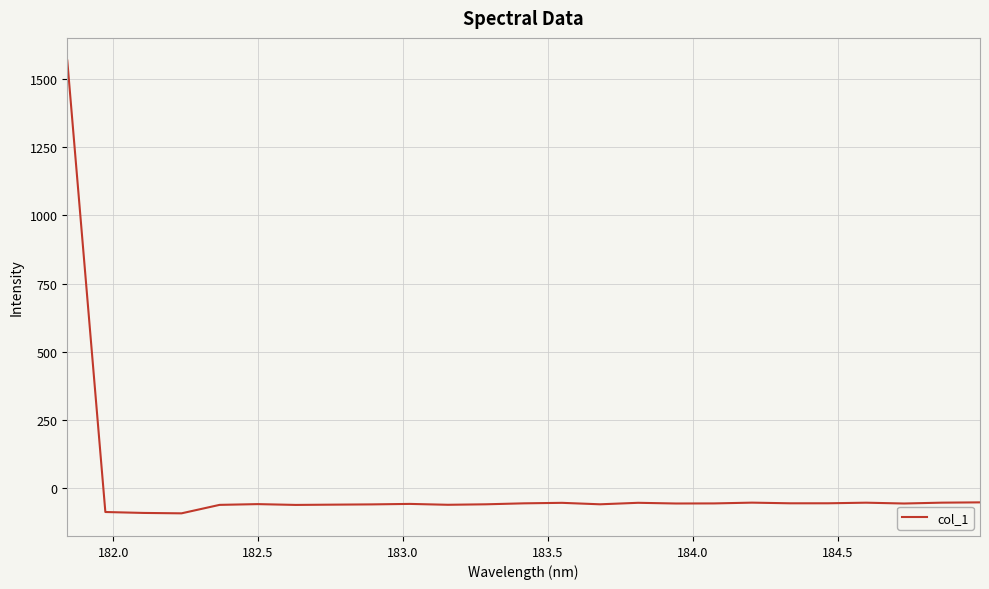

What is the smallest value displayed?

-93.0